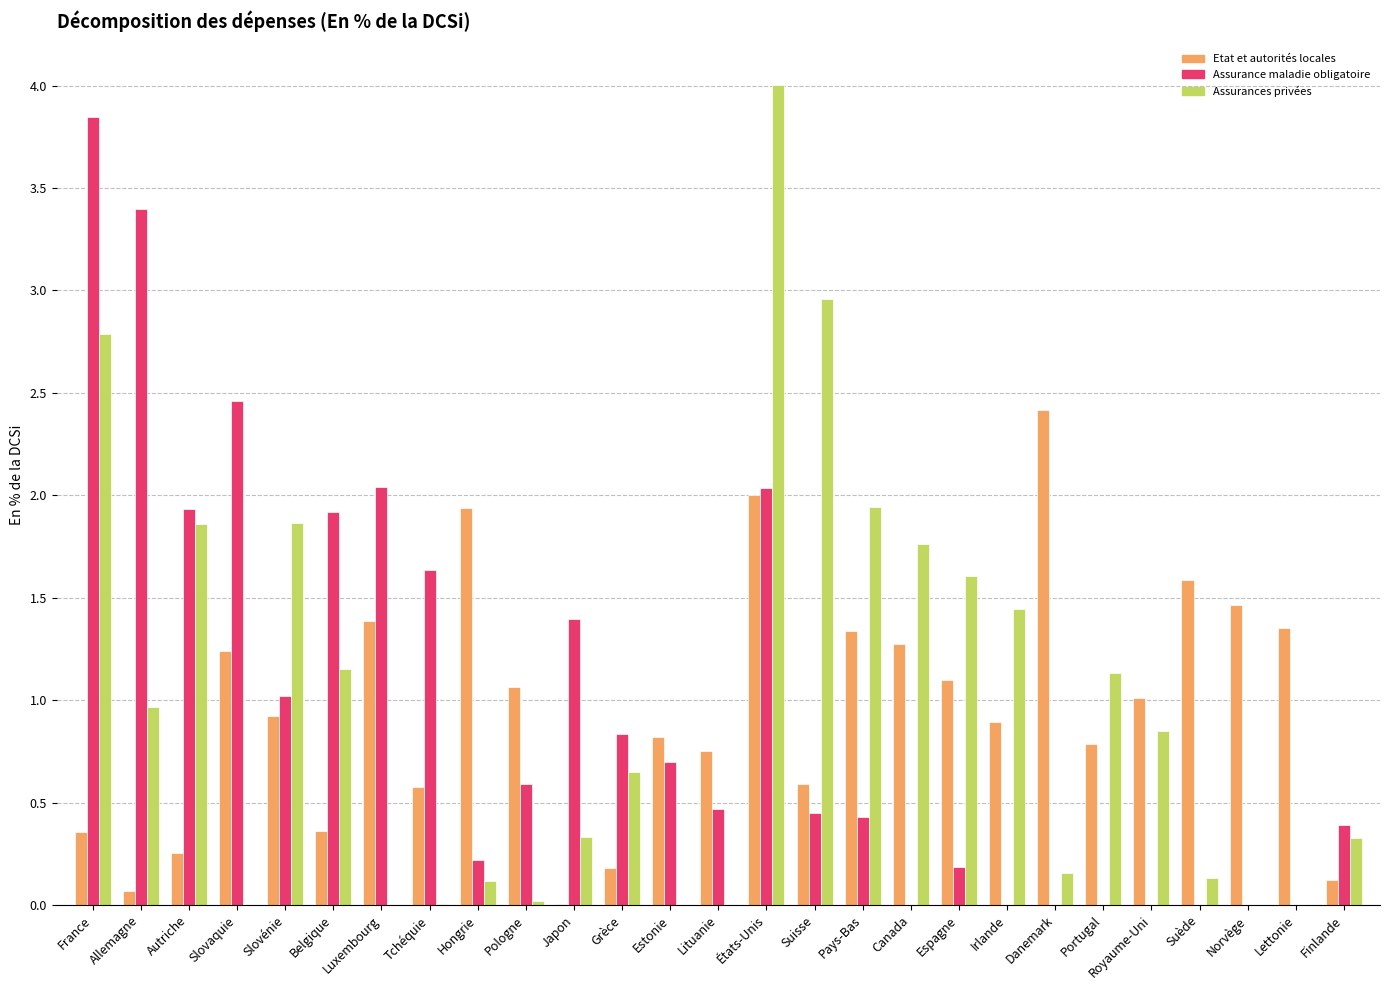

Is the value of Etat et autorités locales at Canada greater than the value of Assurances privées at Lettonie?

Yes